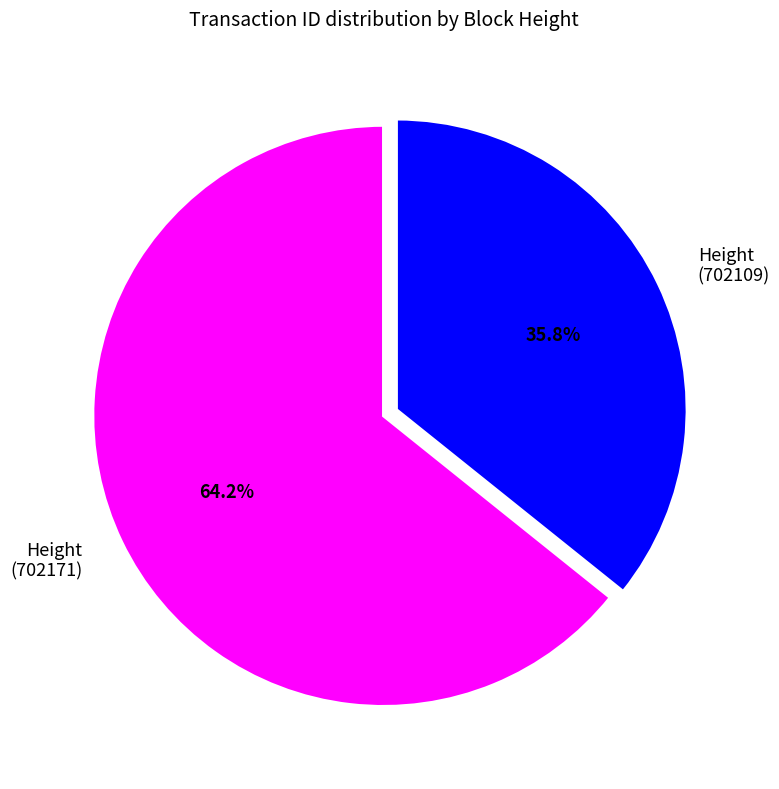

Is there any slice that represents more than half of the pie?

Yes